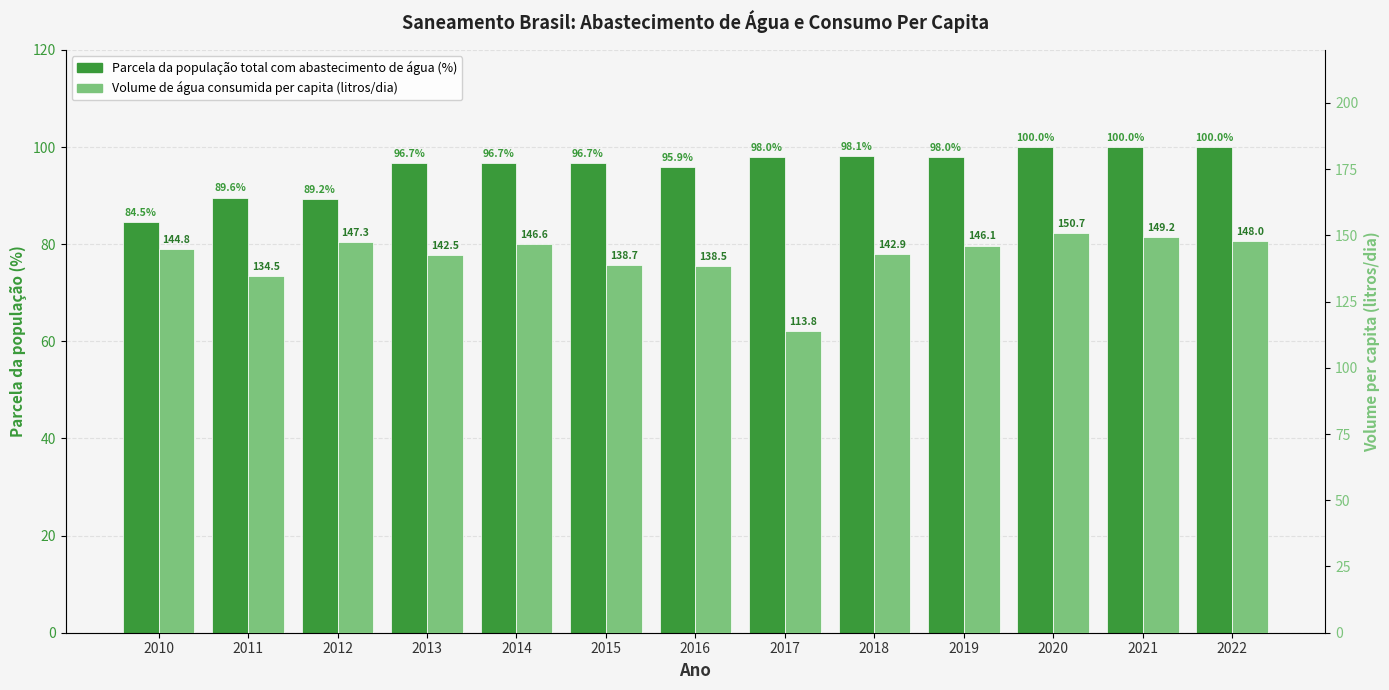

Is it true that Volume de água consumida per capita (litros) equals 148.0 at 2022?

True